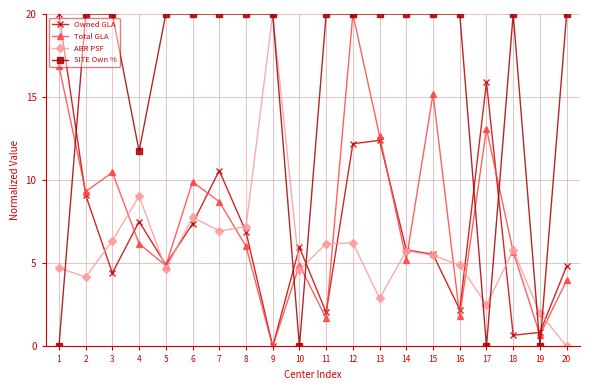

How many data points in Owned GLA are less than 5?

8